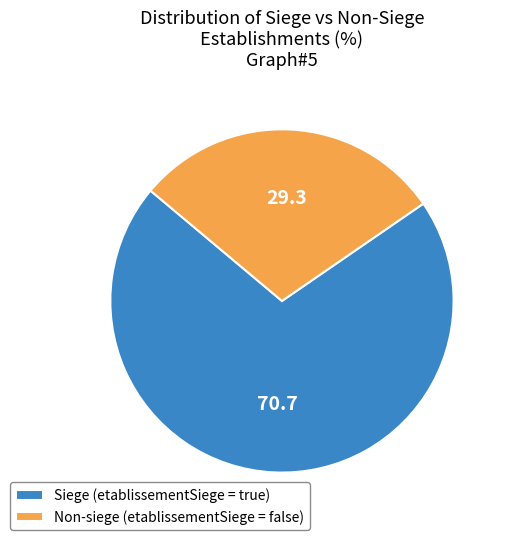

Is there any slice that represents more than half of the pie?

Yes